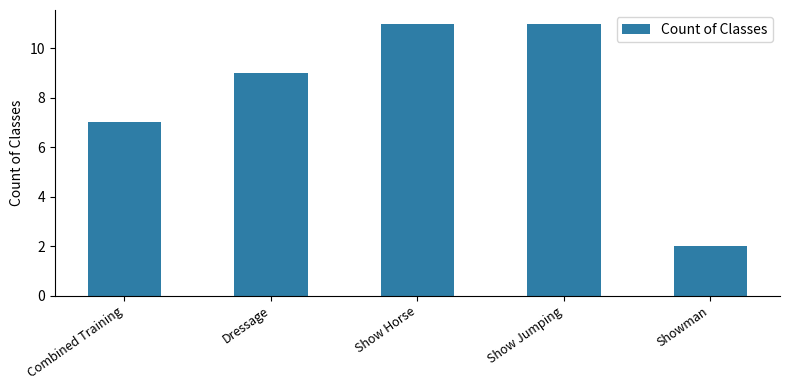

Is it true that the value at Show Jumping is 6?

False